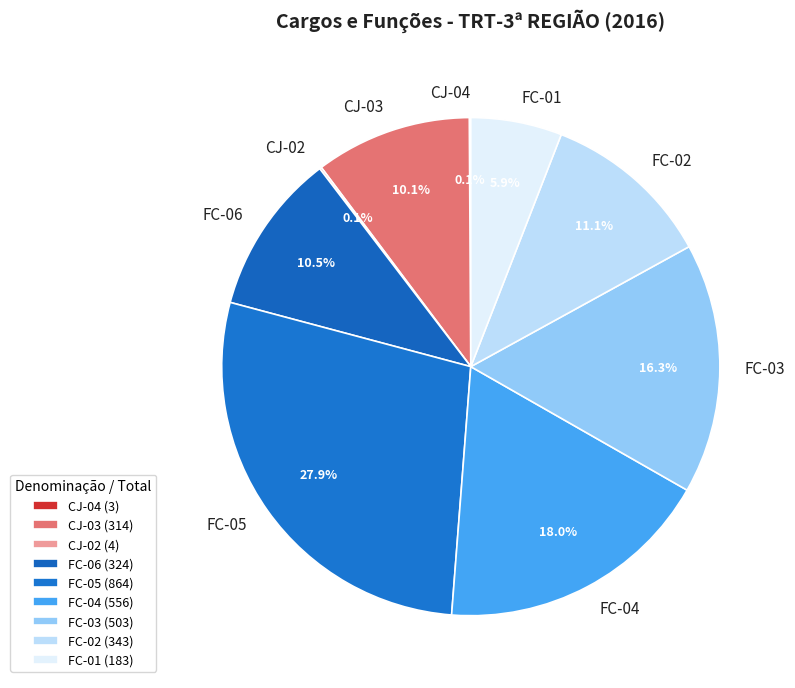

Which category has the biggest portion of the pie?

FC-05